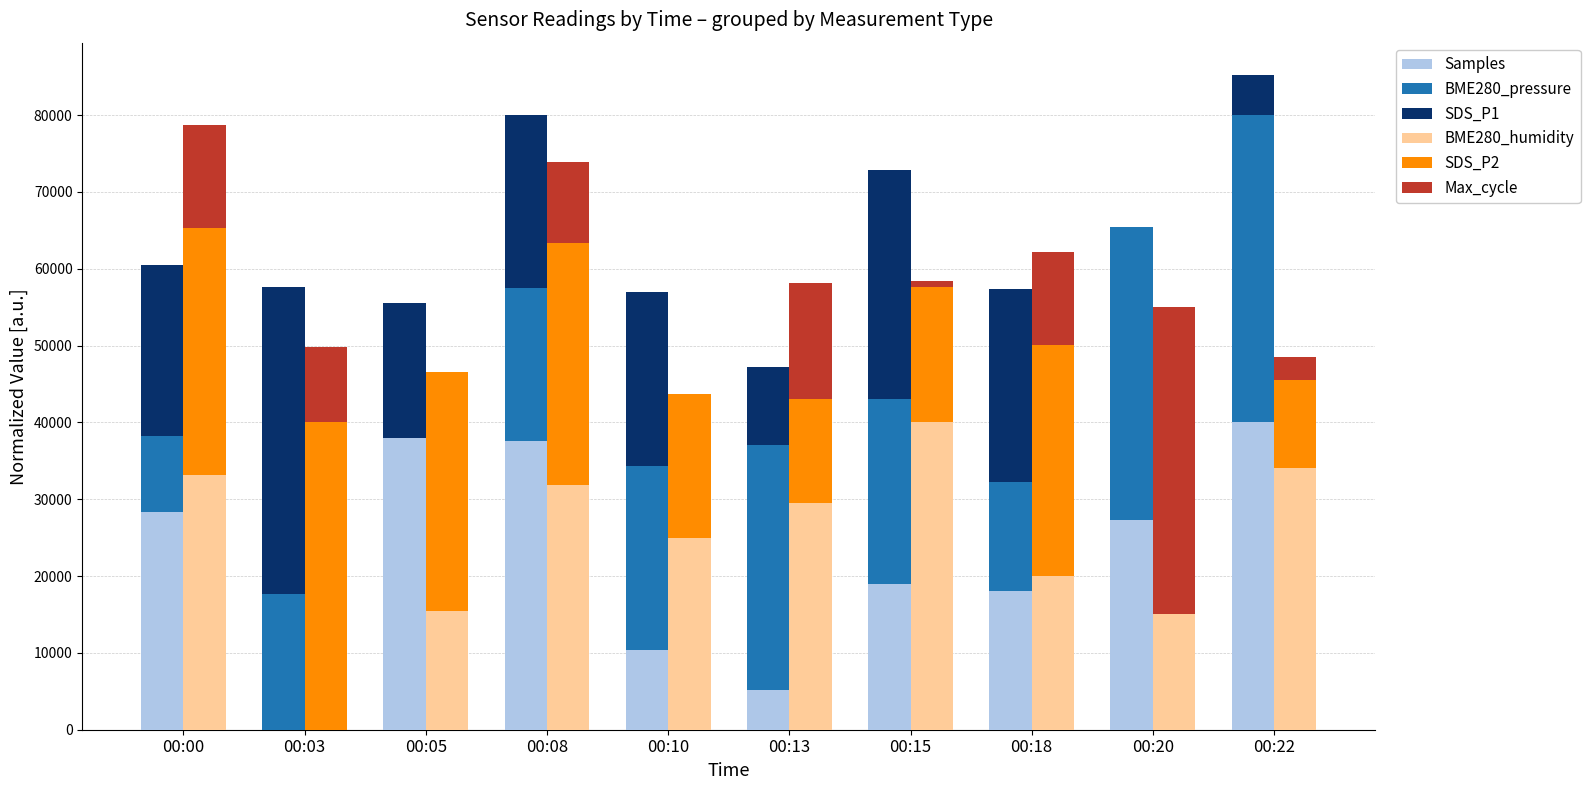

At which category does the chart reach its peak across all series?

00:22